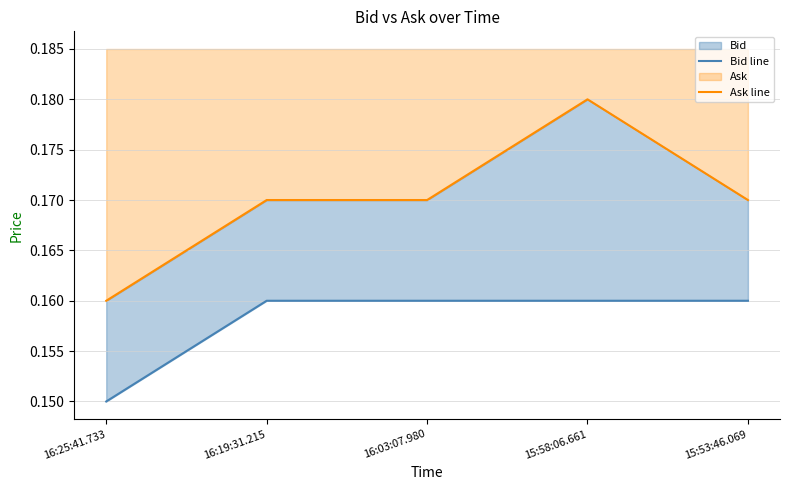

What is the highest value of the Ask line series?

0.2